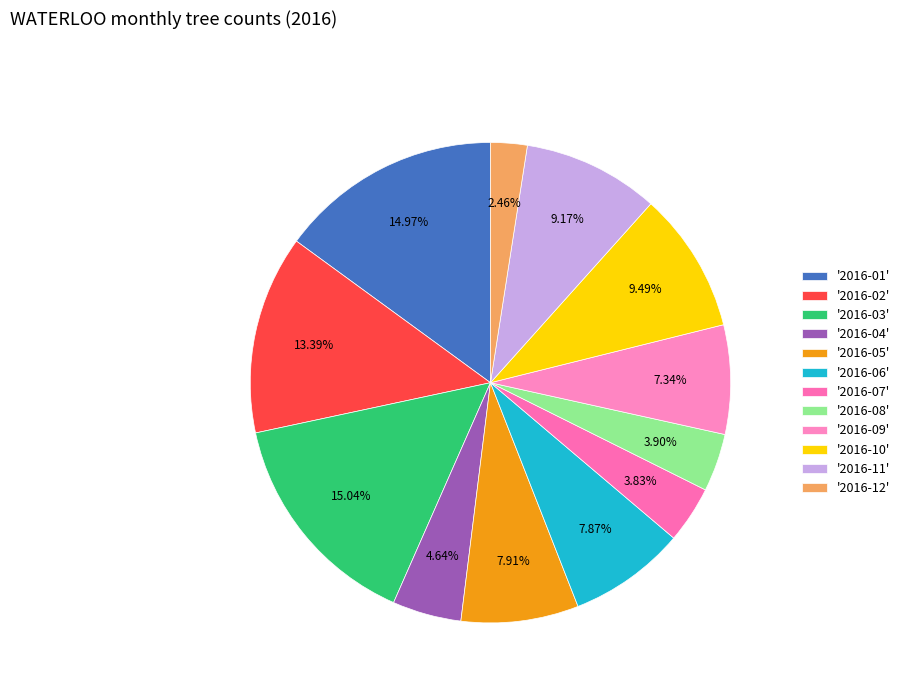

Rank the categories by value from highest to lowest.

2016-03, 2016-01, 2016-02, 2016-10, 2016-11, 2016-05, 2016-06, 2016-09, 2016-04, 2016-08, 2016-07, 2016-12